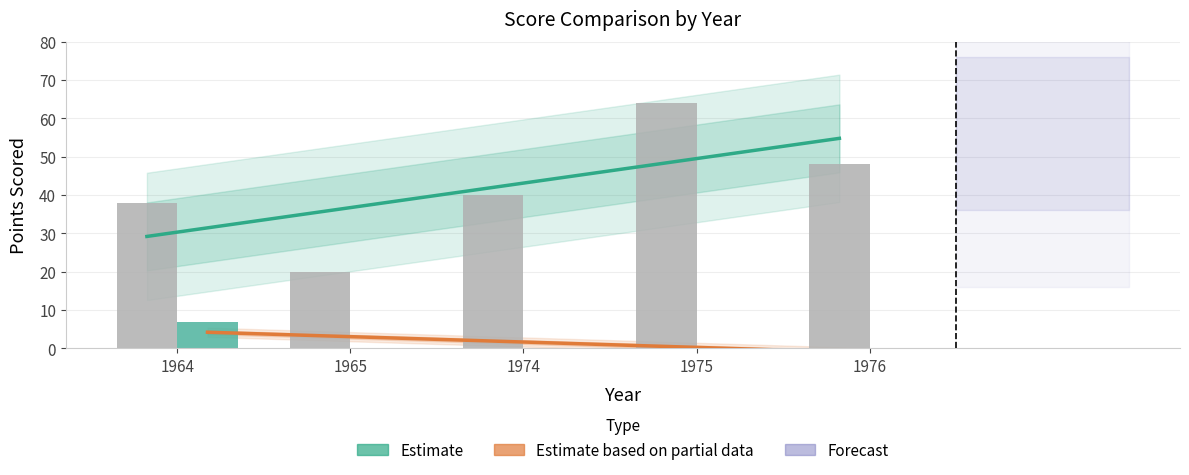

What is the difference between the highest and lowest values at 1976?

48